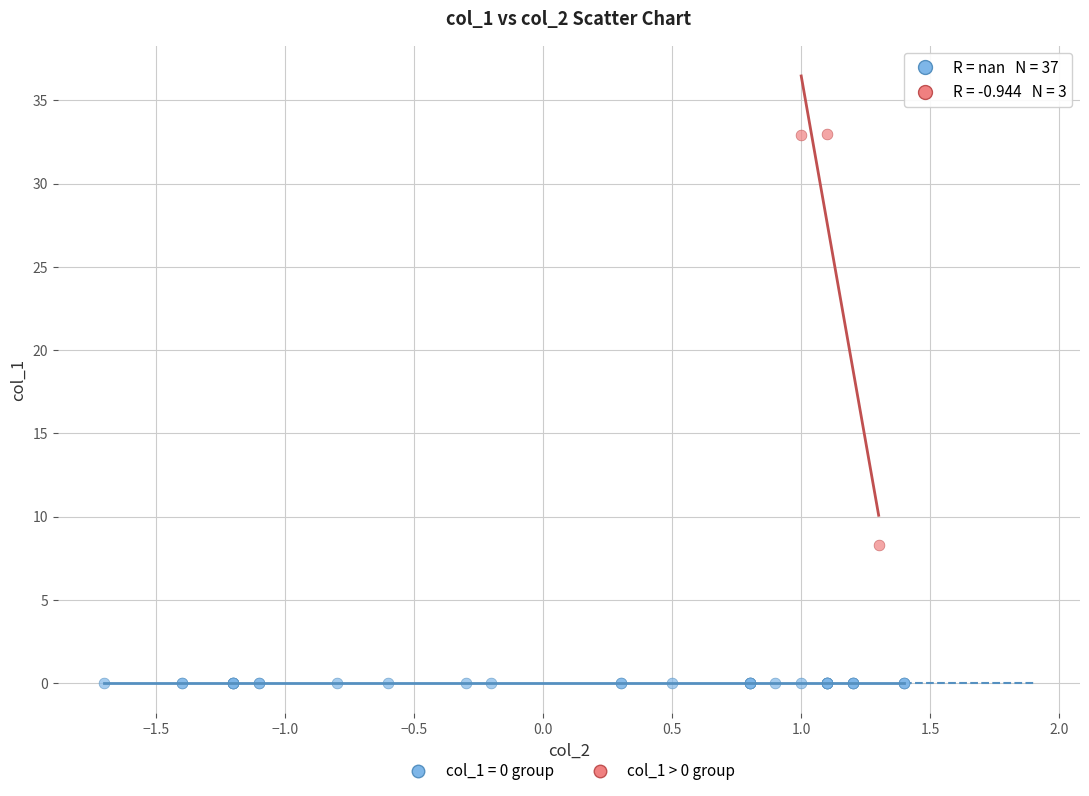

Which series reaches the maximum Y coordinate?

col_1 > 0 group